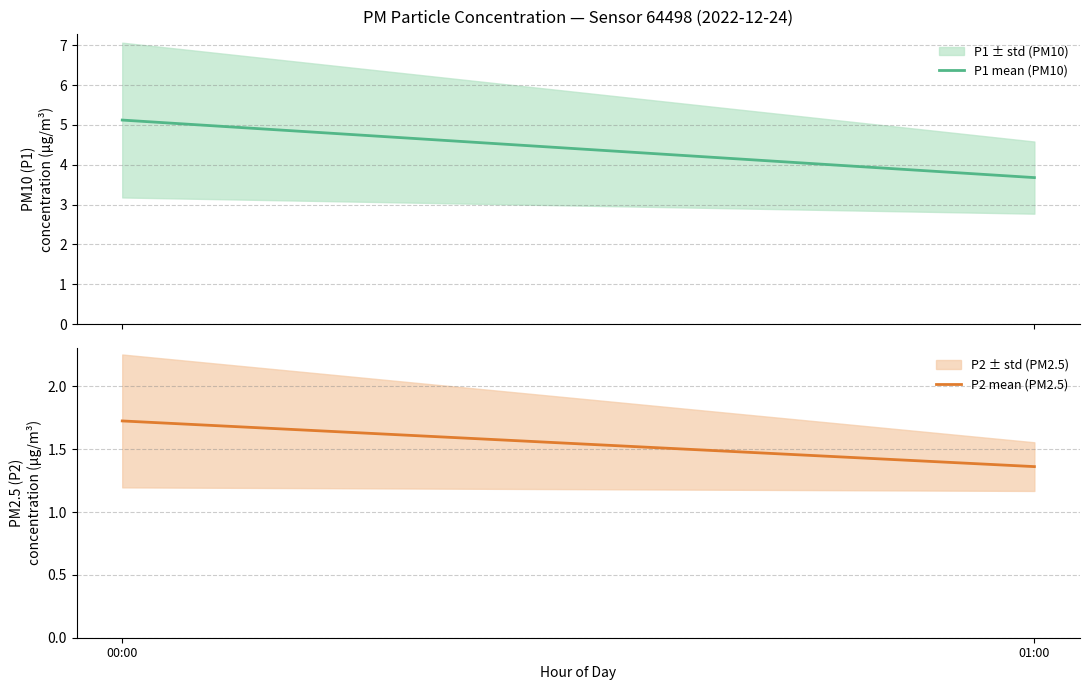

What is the label of the 1st point from the left?

00:00